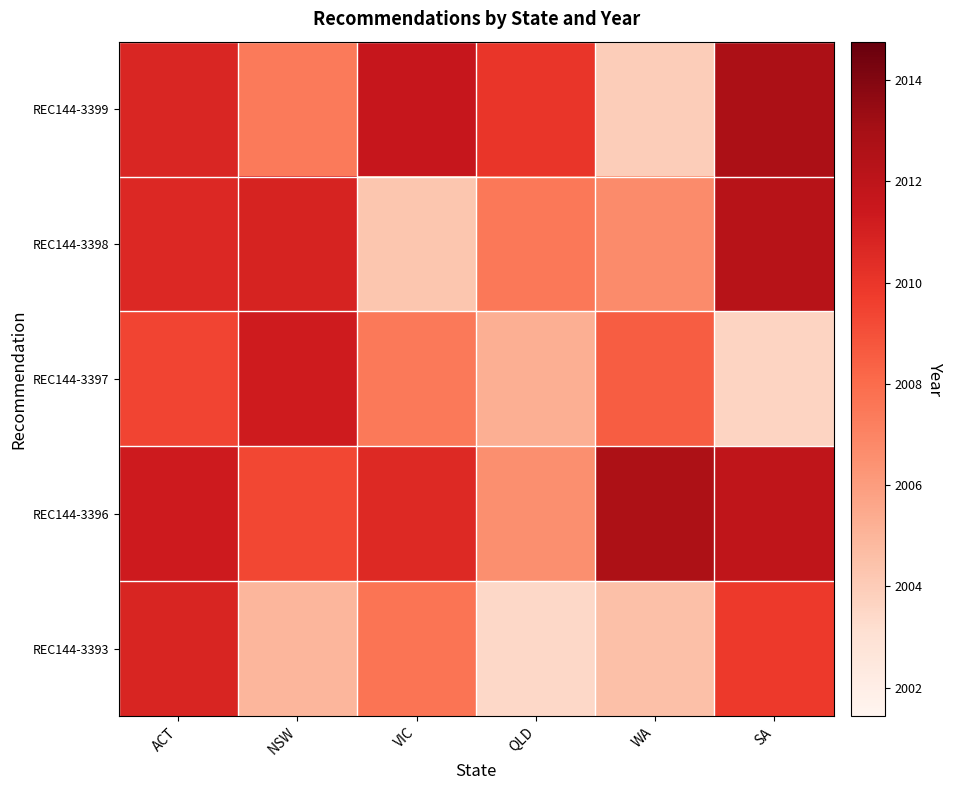

Reading right to left, extract all data points from this chart.

REC144-3399: SA=2012.8	WA=2003.9	QLD=2010.0	VIC=2011.6	NSW=2007.4	ACT=2010.7
REC144-3398: SA=2012.3	WA=2006.7	QLD=2007.5	VIC=2004.3	NSW=2010.9	ACT=2010.6
REC144-3397: SA=2003.6	WA=2008.5	QLD=2005.3	VIC=2007.4	NSW=2011.2	ACT=2009.4
REC144-3396: SA=2011.9	WA=2012.7	QLD=2006.5	VIC=2010.6	NSW=2009.3	ACT=2011.3
REC144-3393: SA=2009.8	WA=2004.5	QLD=2003.4	VIC=2007.7	NSW=2004.9	ACT=2010.8